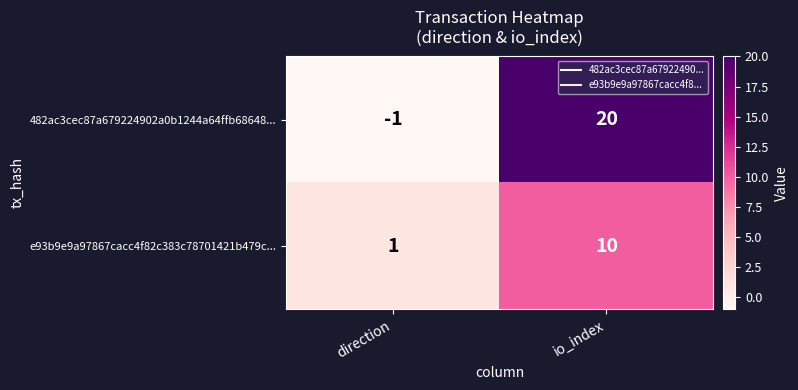

At which category does the chart reach its peak across all series?

io_index